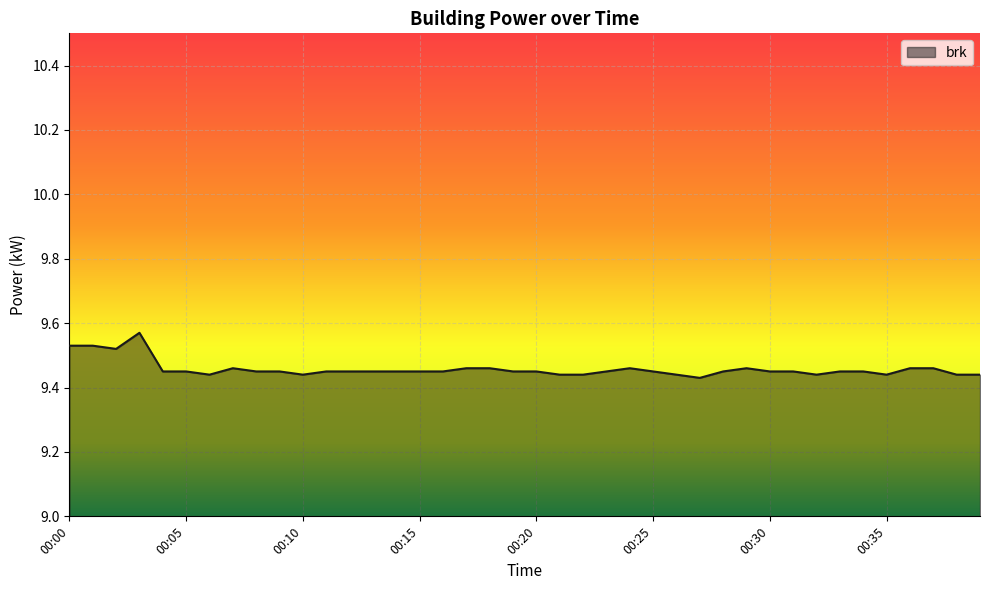

How many lines are shown in the chart?

1